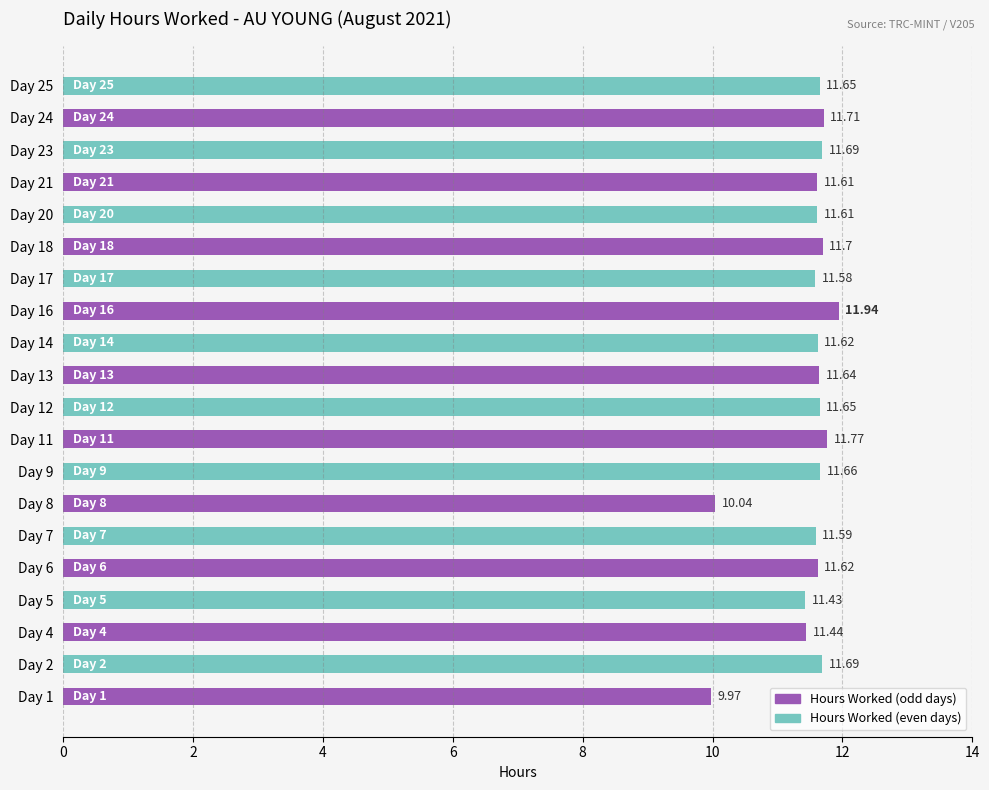

What is the minimum value shown in the chart?

10.0